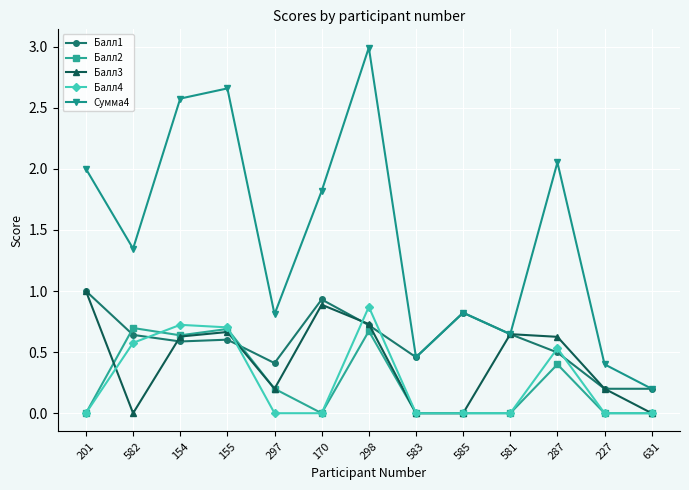

How many Балл3 values are between 0 and 1?

13